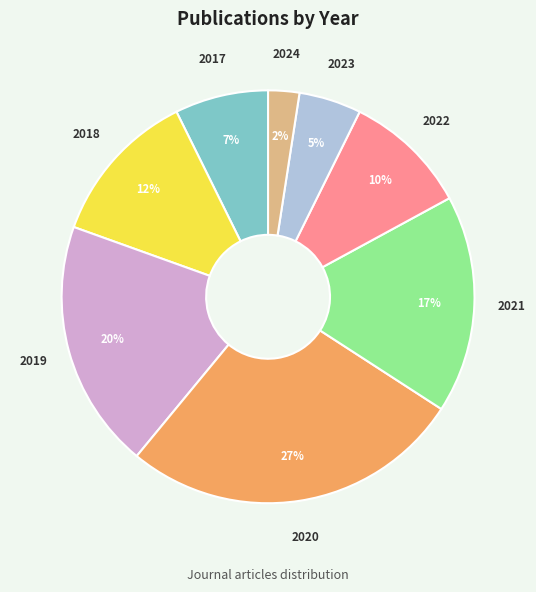

Is the sum of 2024 and 2018 greater than half?

No